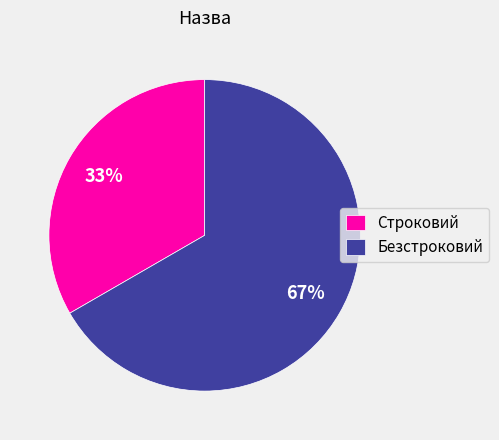

Which slice is the smallest?

Строковий